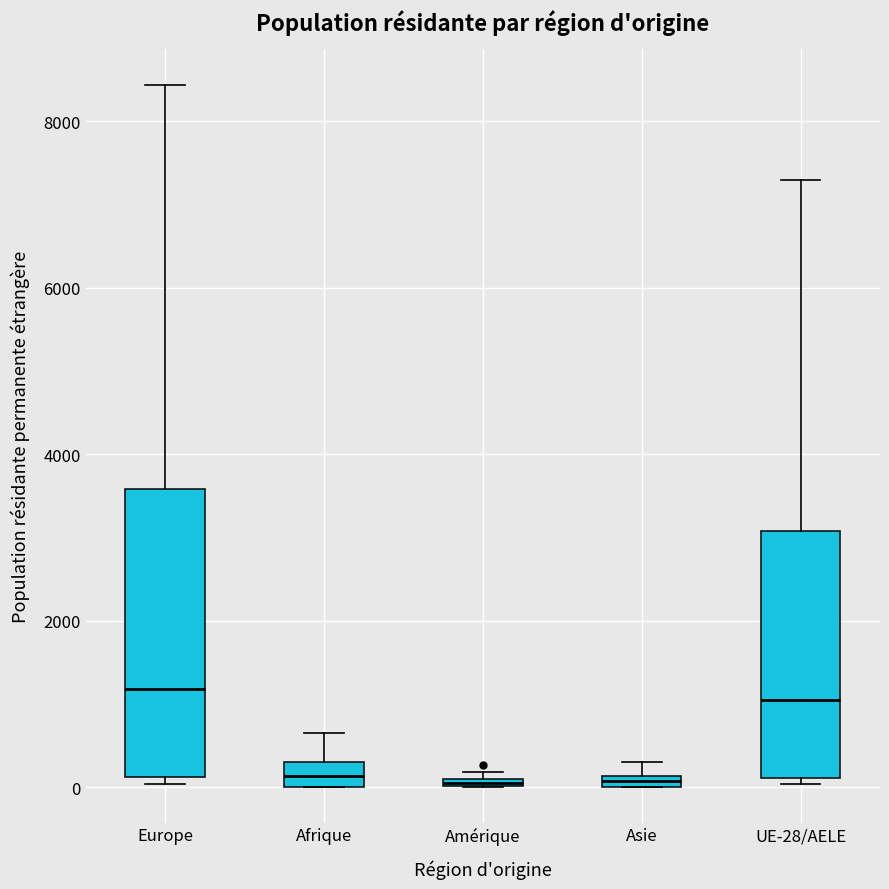

Which box is the tallest, from its lower edge to its upper edge?

Europe